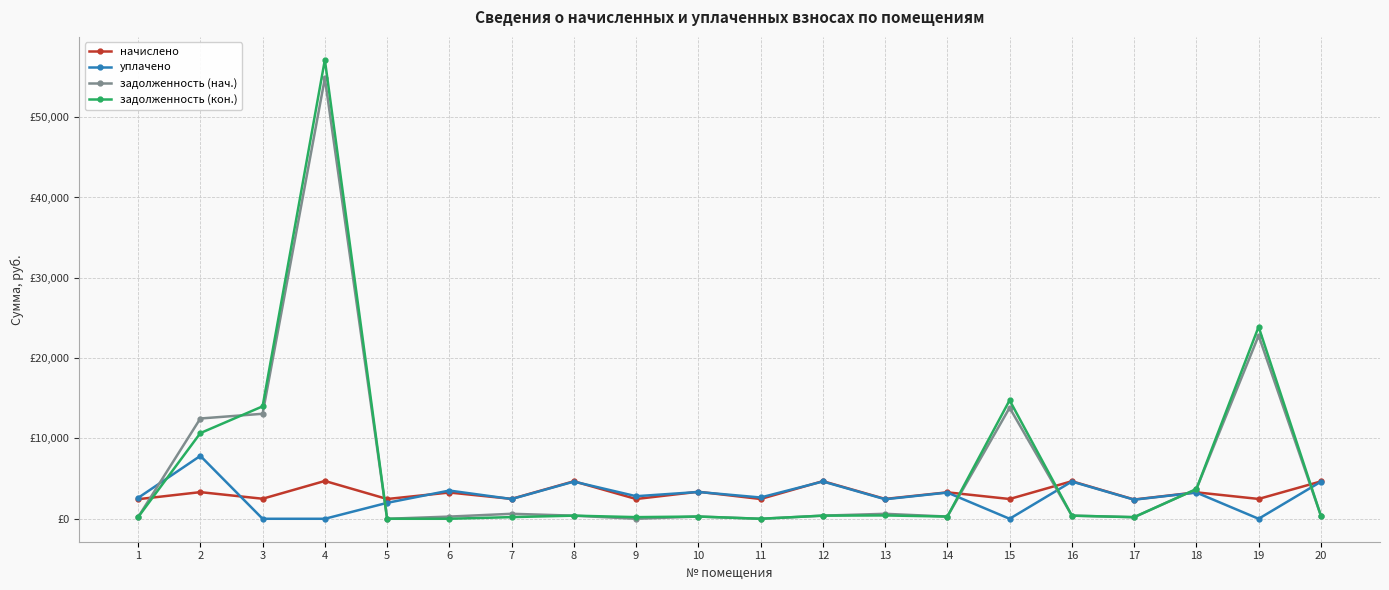

What are all the series names shown in the legend?

начислено, уплачено, задолженность (нач.), задолженность (кон.)